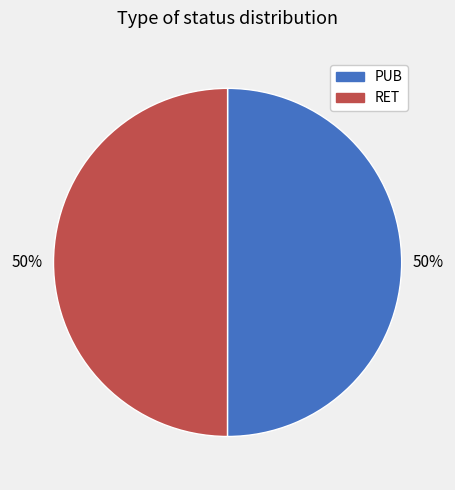

Combined, do PUB and RET account for over 50%?

Yes